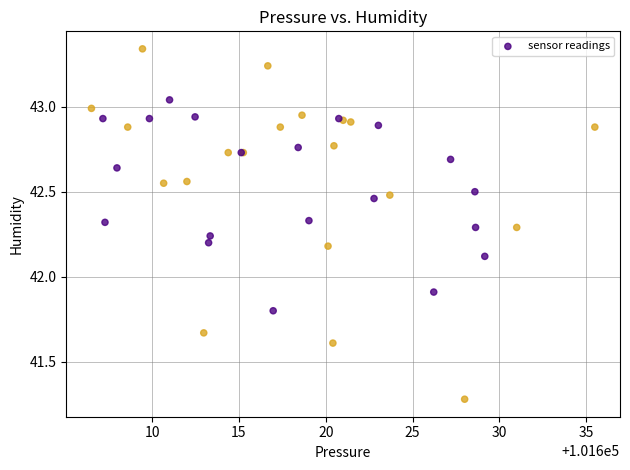

What Y value in the scatter plot is closest to 42?

41.9